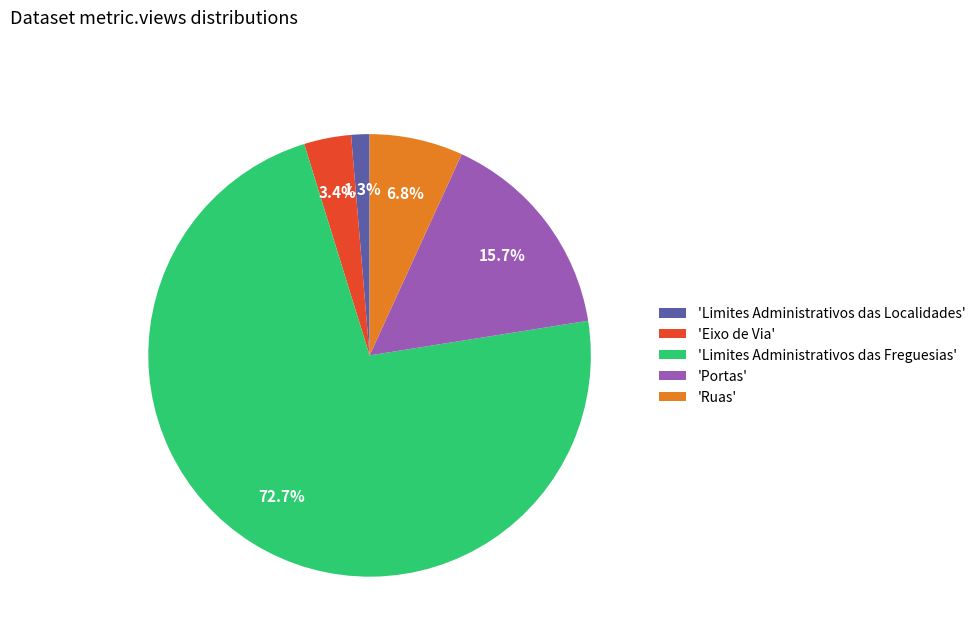

Which has a higher value, 'Limites Administrativos das Freguesias' or 'Limites Administrativos das Localidades'?

'Limites Administrativos das Freguesias'